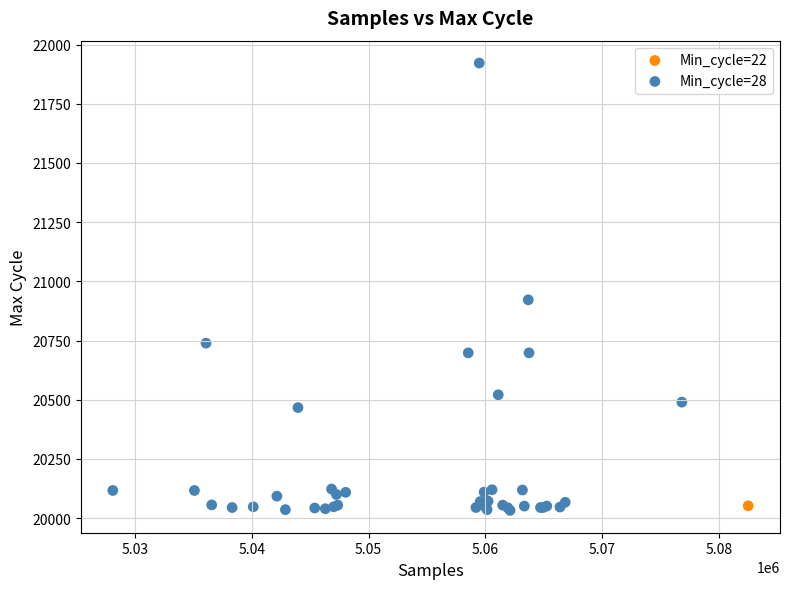

What are all the series names shown in the legend?

Min_cycle=22, Min_cycle=28